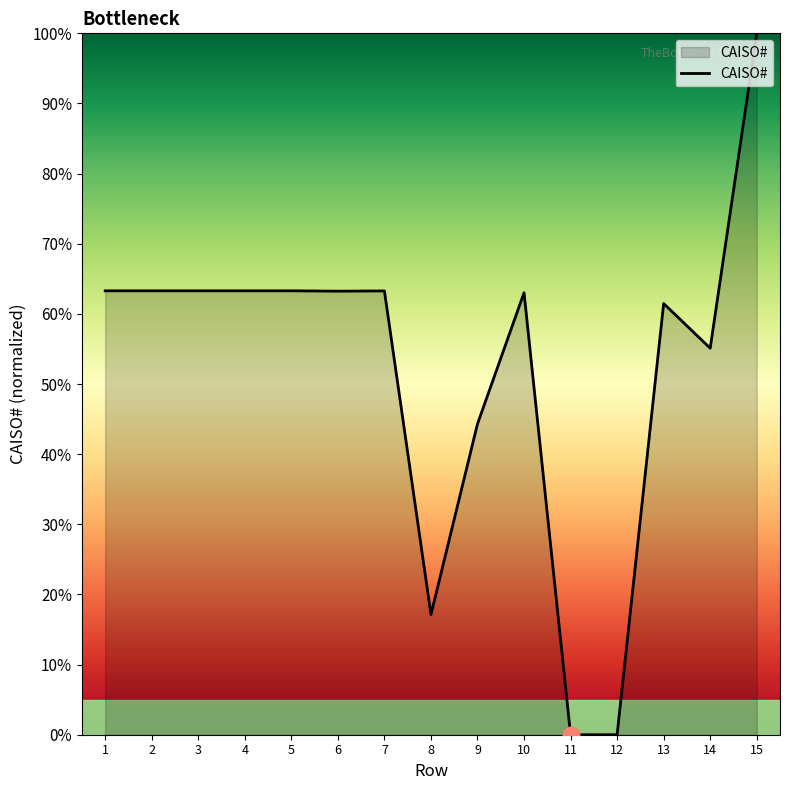

What is the ratio of the value at 3 to the value at 9?

1.4